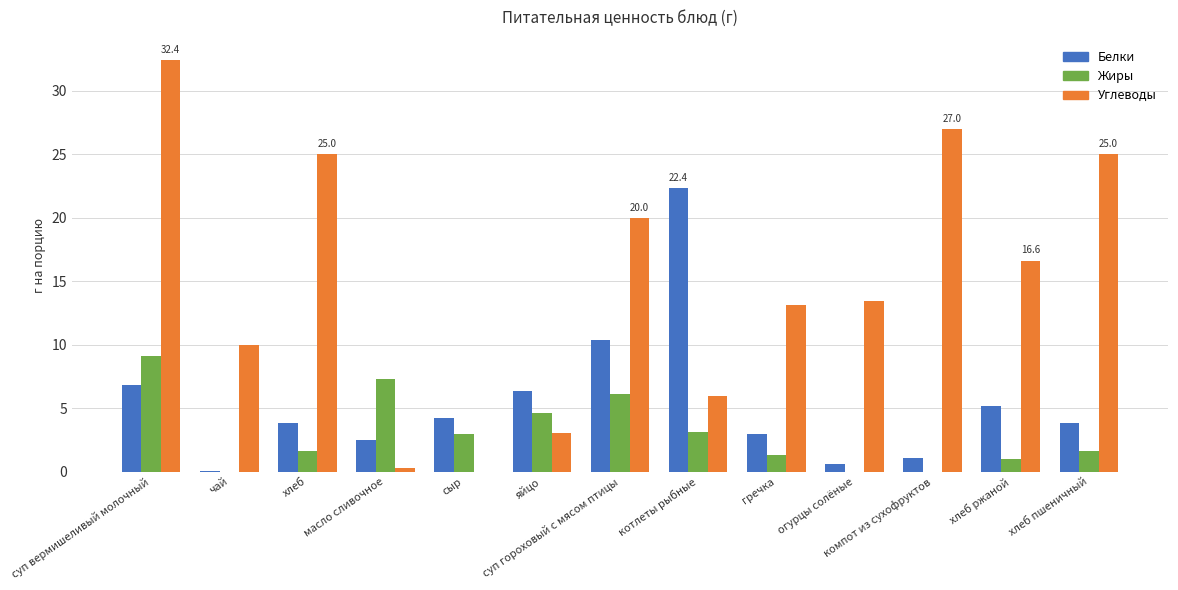

At which category is the sum across all series the highest?

суп вермишеливый молочный